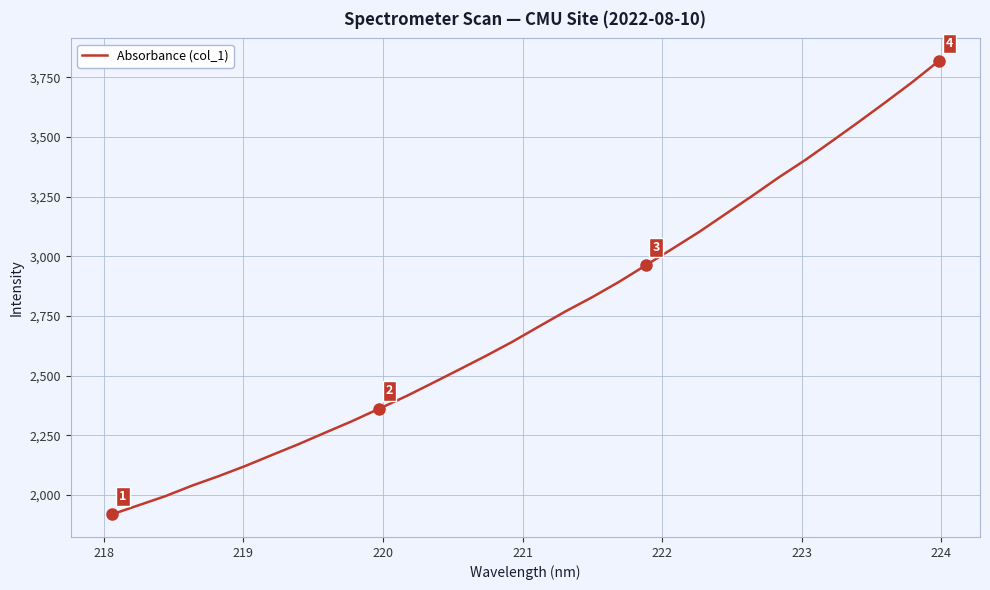

What is the greatest value displayed?

3818.6